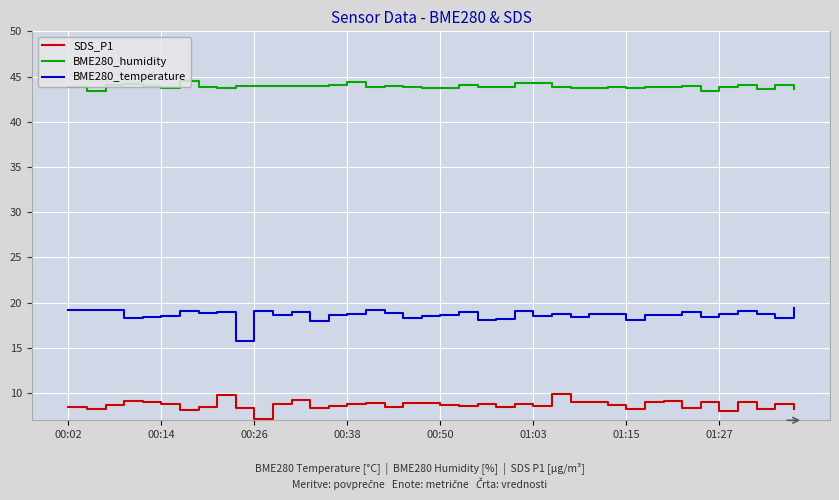

What is the minimum value for BME280_temperature?

15.8